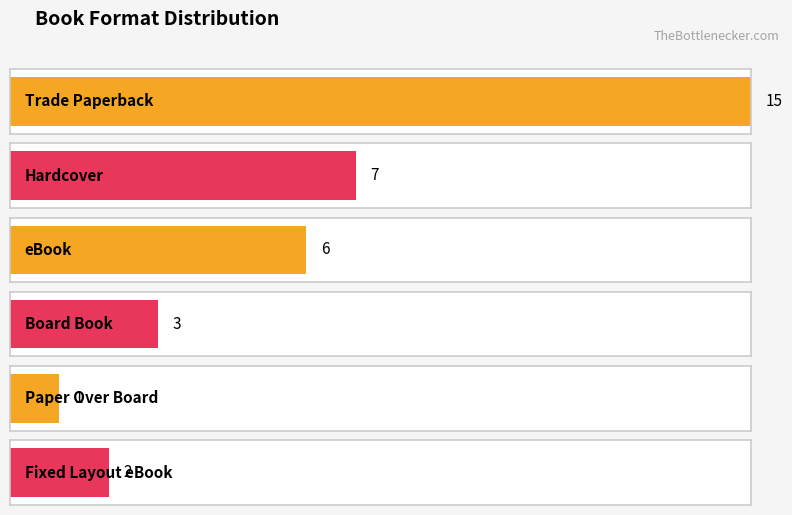

What are all the series names shown in the legend?

Trade Paperback, Hardcover, eBook, Board Book, Paper Over Board, Fixed Layout eBook